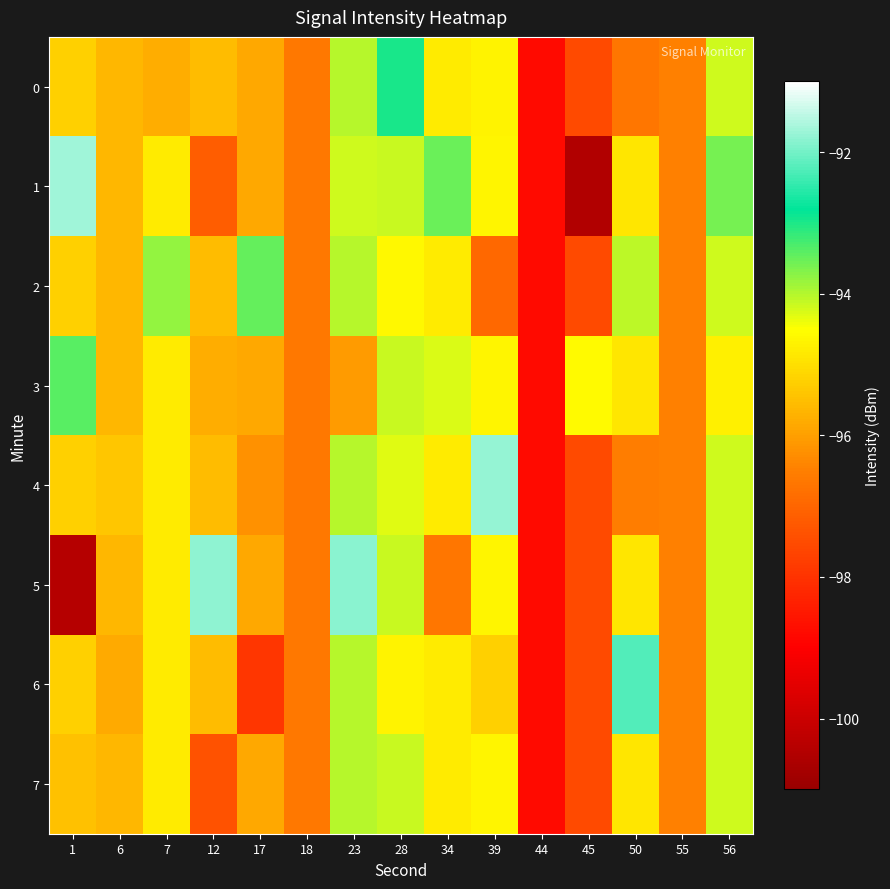

Which series has the largest range (max minus min)?

1